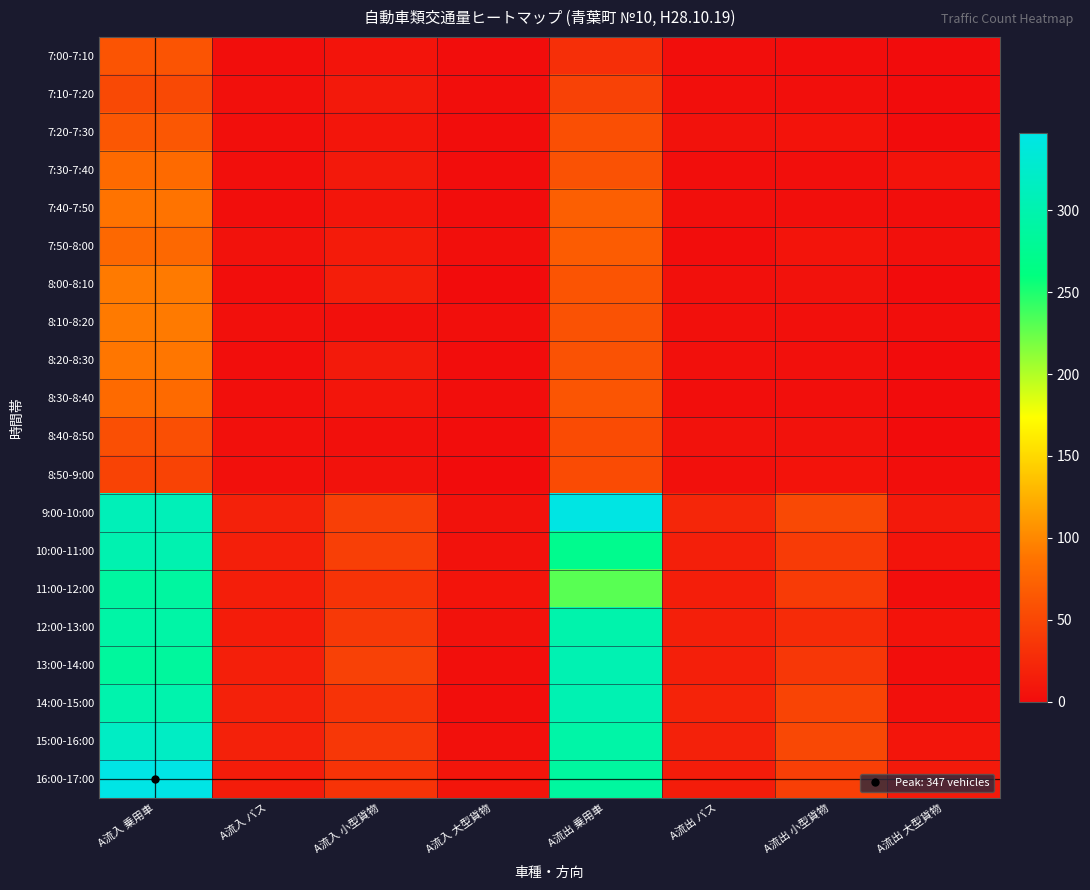

List the series in order of their peak value, lowest first.

7:10-7:20, 8:50-9:00, 8:40-8:50, 7:00-7:10, 7:20-7:30, 7:50-8:00, 7:30-7:40, 8:30-8:40, 7:40-7:50, 8:20-8:30, 8:00-8:10, 8:10-8:20, 11:00-12:00, 12:00-13:00, 10:00-11:00, 13:00-14:00, 14:00-15:00, 15:00-16:00, 9:00-10:00, 16:00-17:00